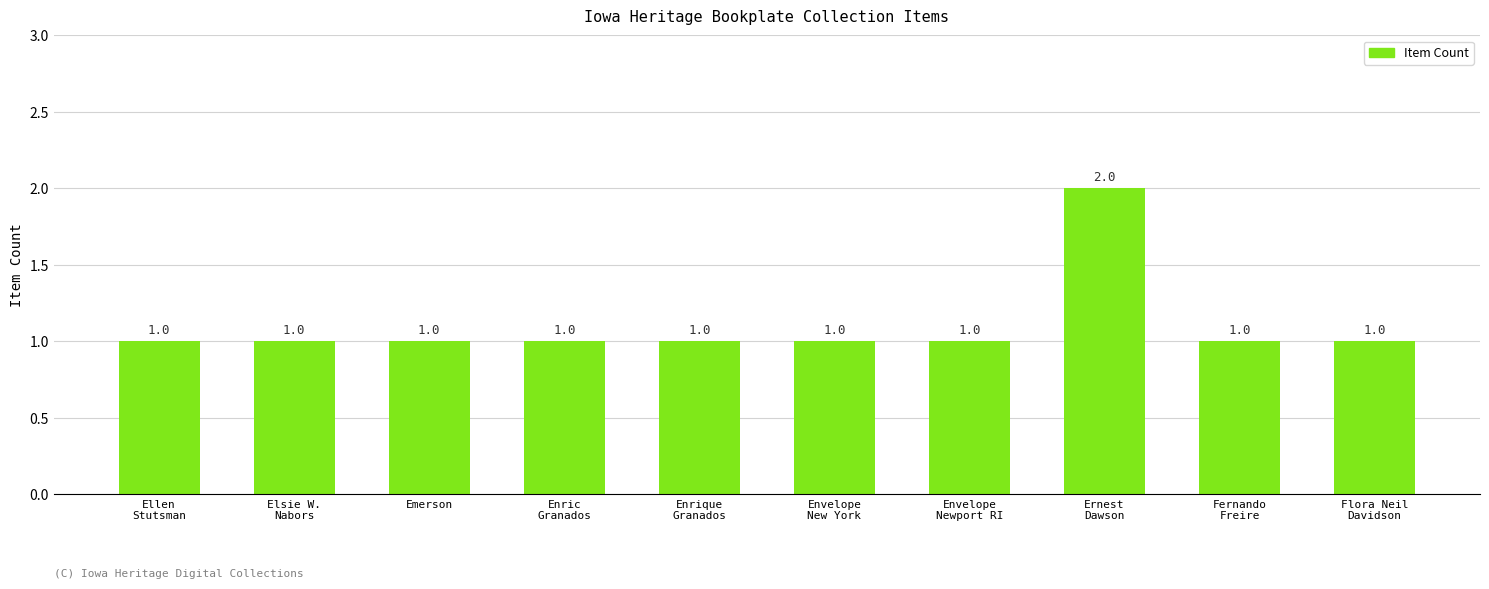

What value does the data have at Envelope
New York?

1